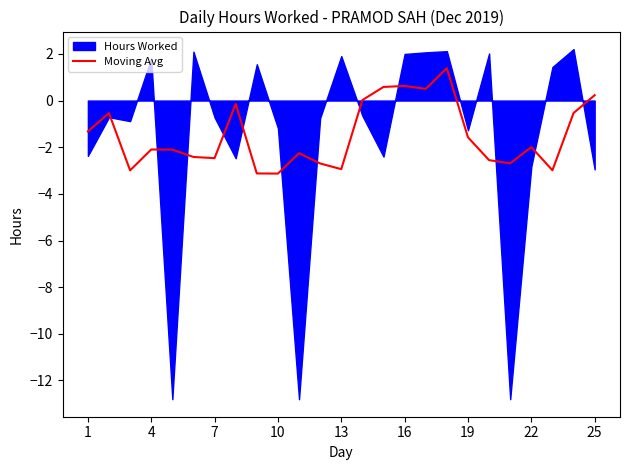

What is the average value?

-1.5